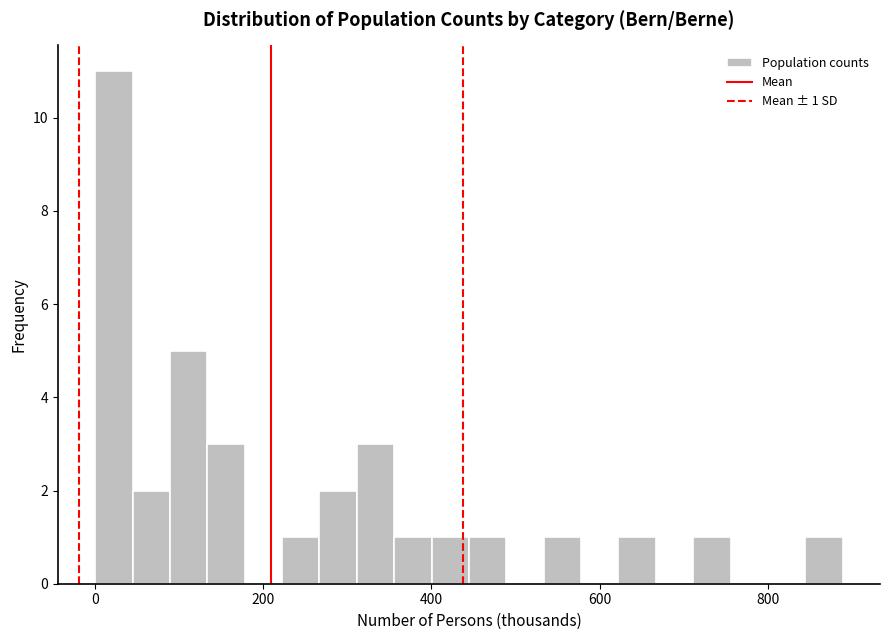

Read against the x-axis, roughly where is the centre of the tallest bar?

20